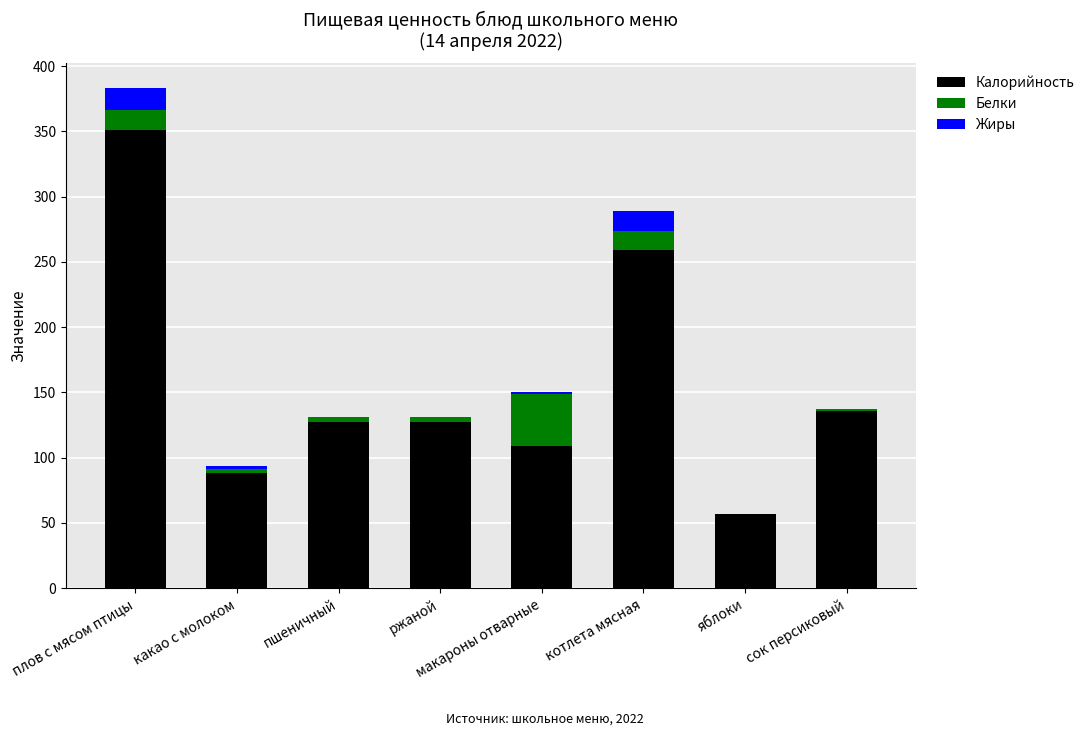

Which category has the highest value in the Калорийность series?

плов с мясом птицы